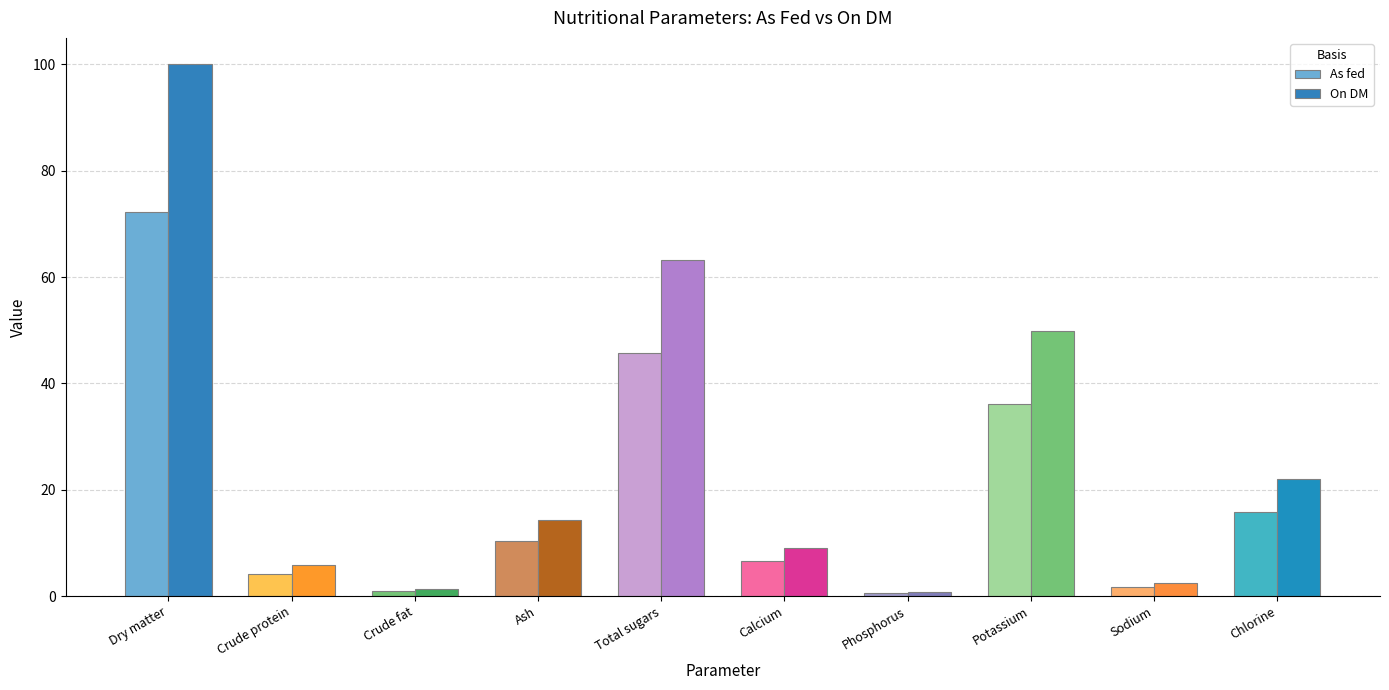

What is the label of the 3rd bar from the left?

Crude fat